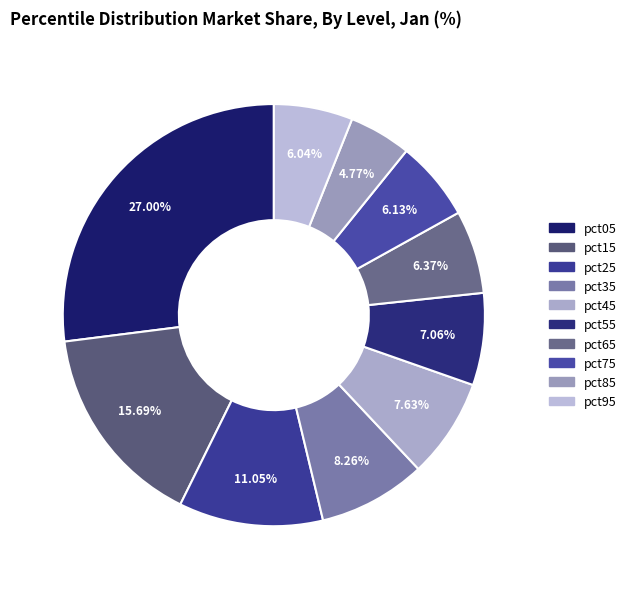

What is the largest slice in the pie chart?

pct05